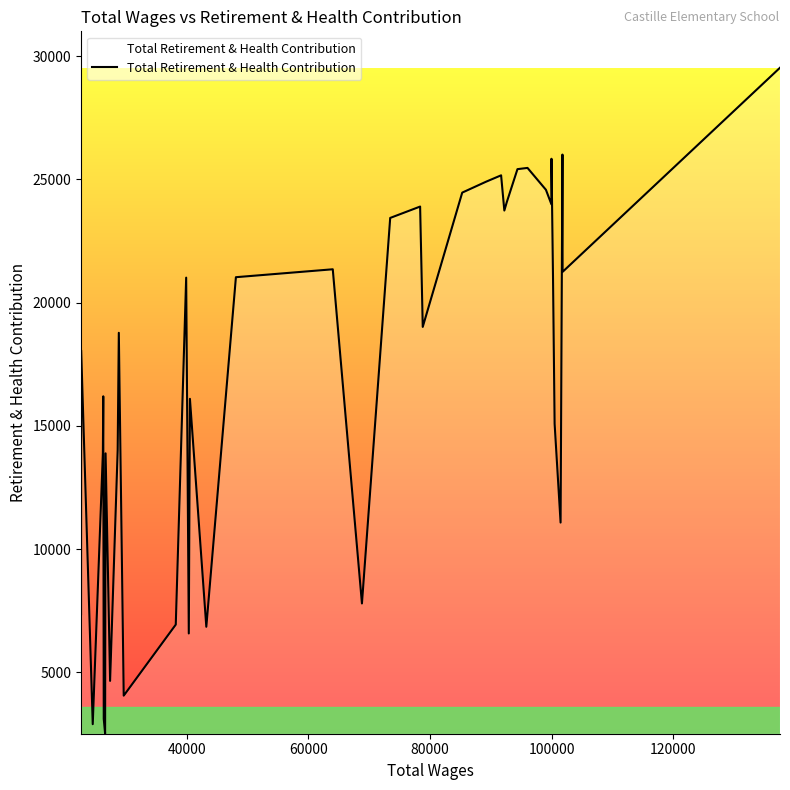

What is the smallest value displayed?

2513